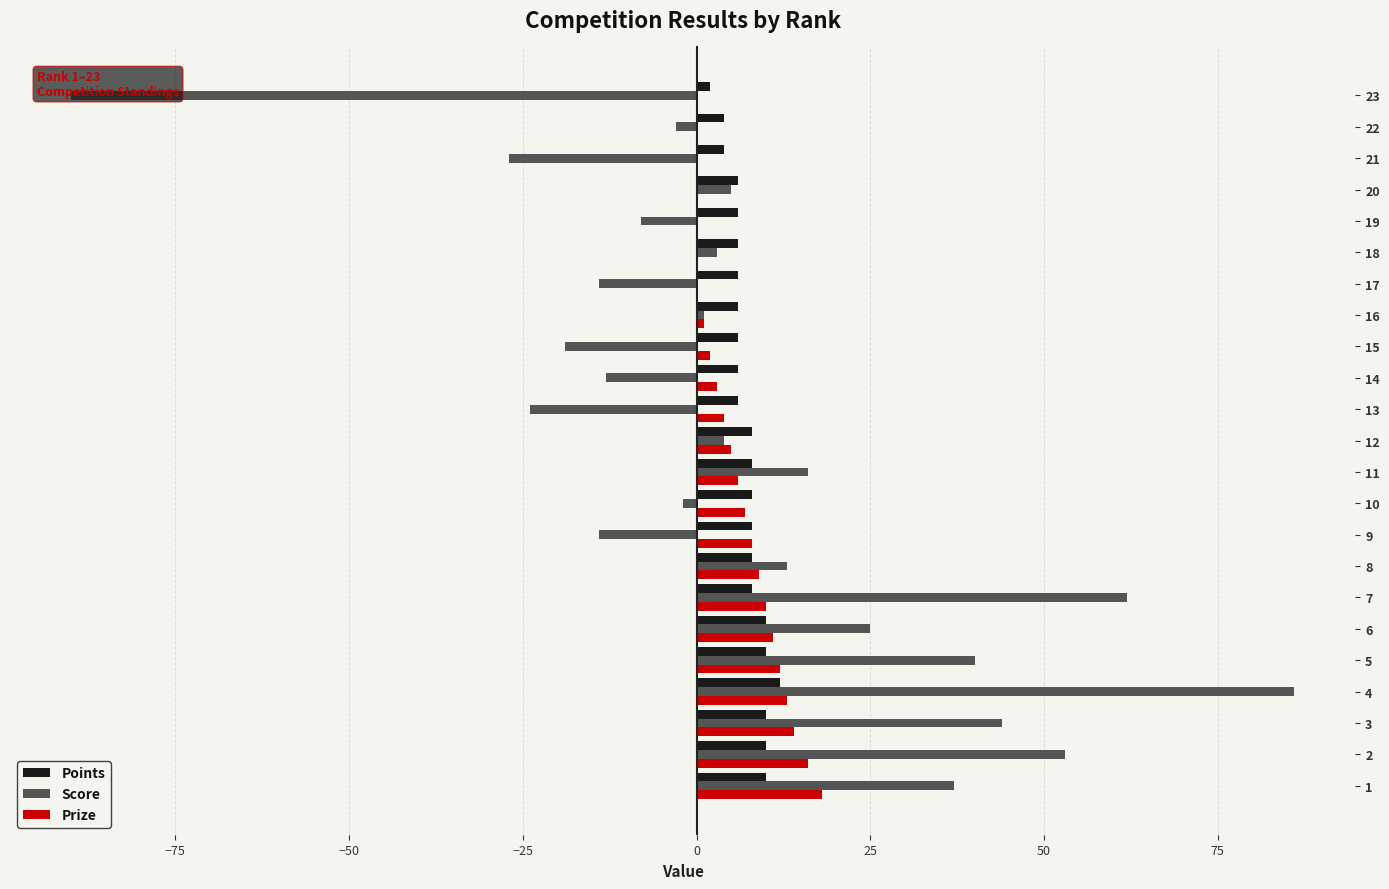

Reading left to right, what are all the values shown in this chart?

Points: 10	10	10	12	10	10	8	8	8	8	8	8	6	6	6	6	6	6	6	6	4	4	2
Score: 37	53	44	86	40	25	62	13	-14	-2	16	4	-24	-13	-19	1	-14	3	-8	5	-27	-3	-90
Prize: 18	16	14	13	12	11	10	9	8	7	6	5	4	3	2	1	0	0	0	0	0	0	0